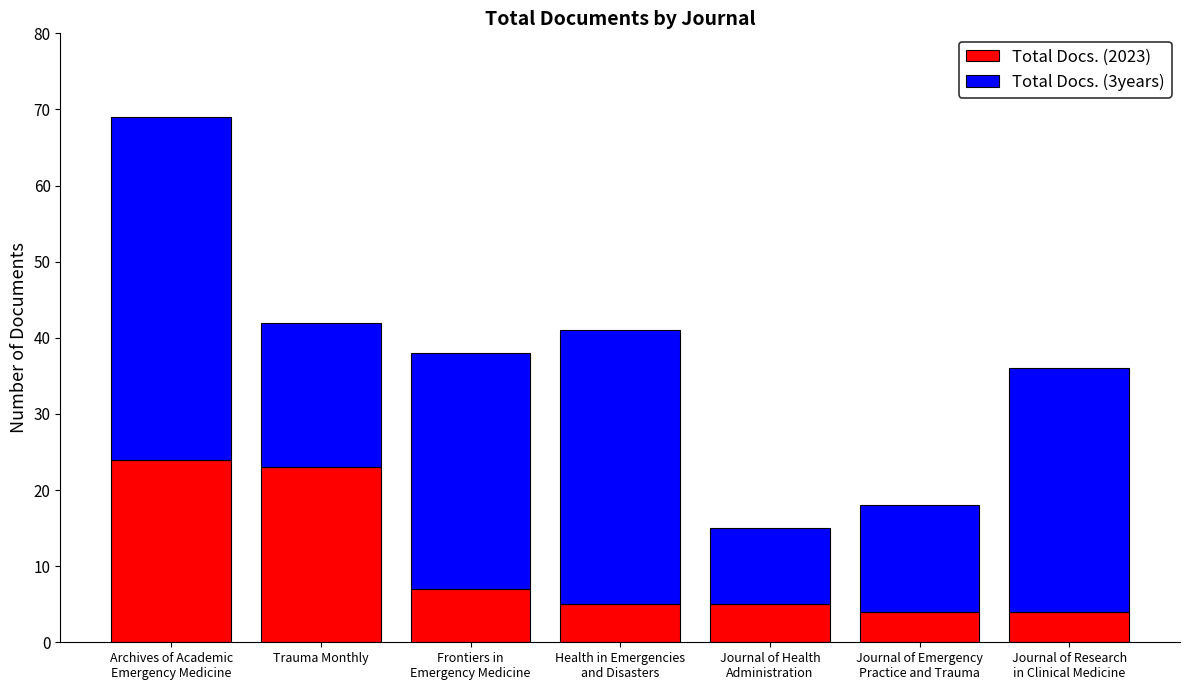

How many bars are there in total?

7